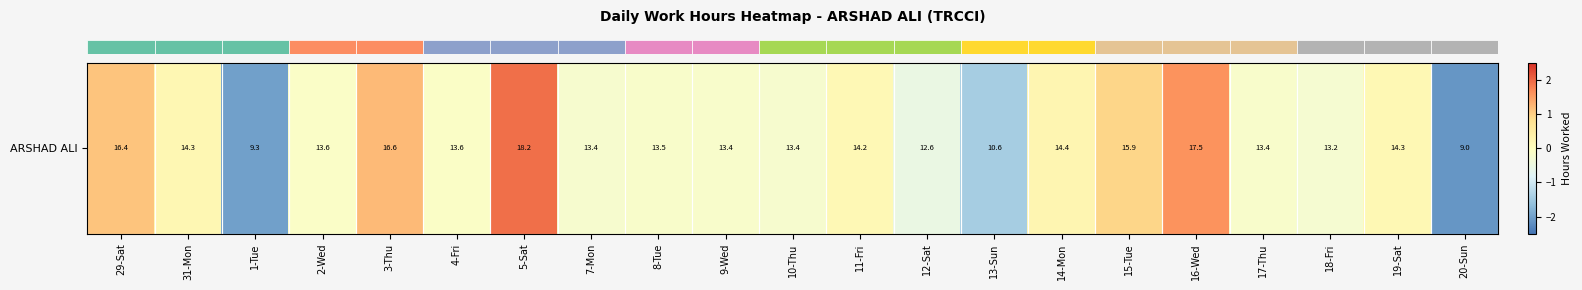

How many series are shown in this chart?

1